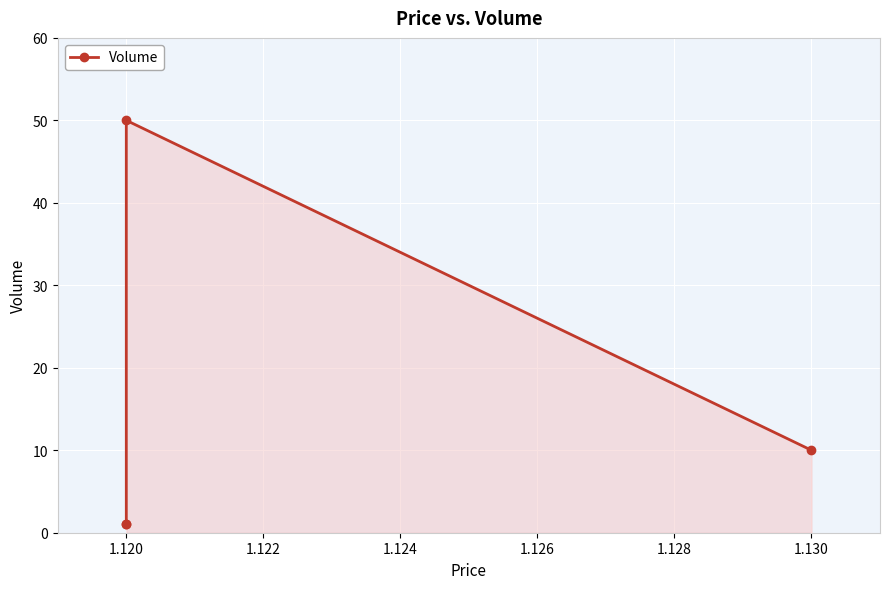

What is the value of the 1st point from the left?

1